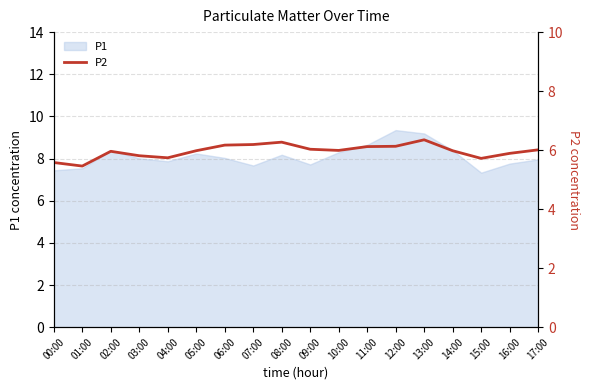

What is the minimum value for P1?

7.3